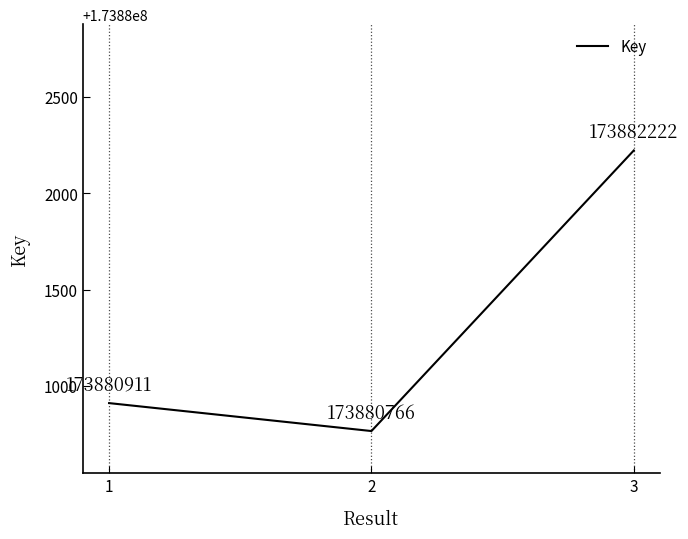

List the labels in order of value, smallest first.

2, 1, 3